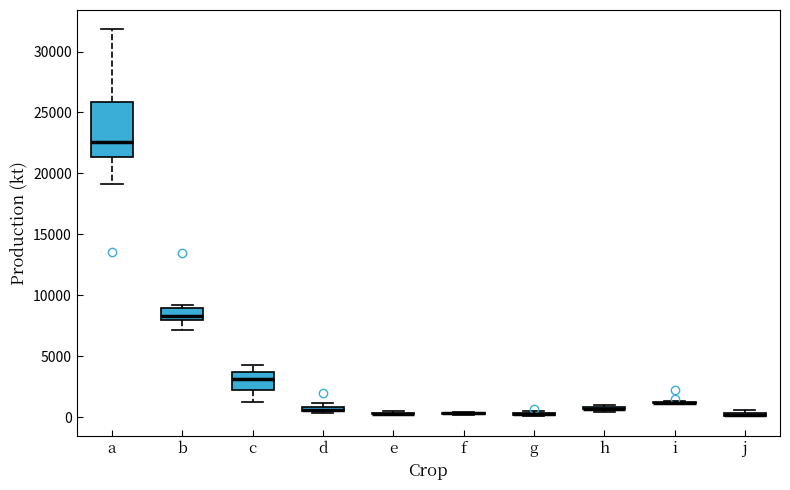

Where is the lower edge of the box for j on the y-axis? The values are not printed on the chart, so give them approximately, as read against the axis.

0